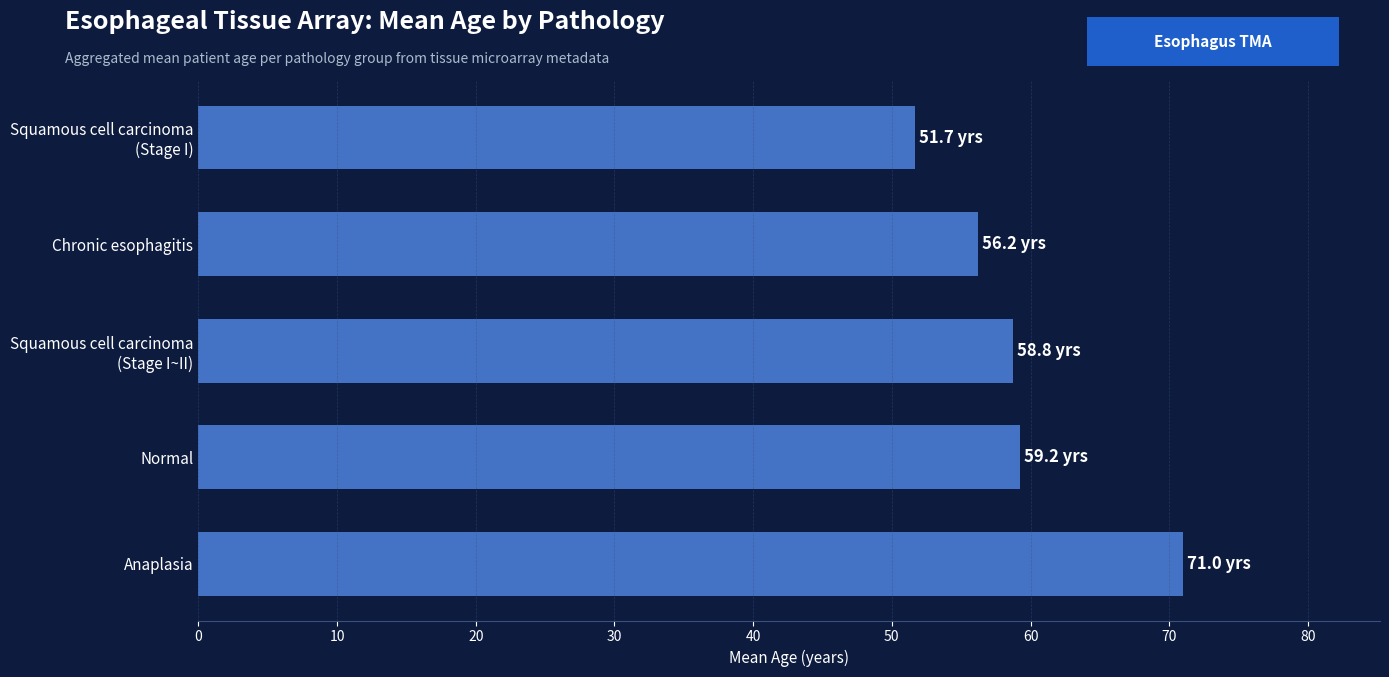

Count the number of data series in this chart.

1